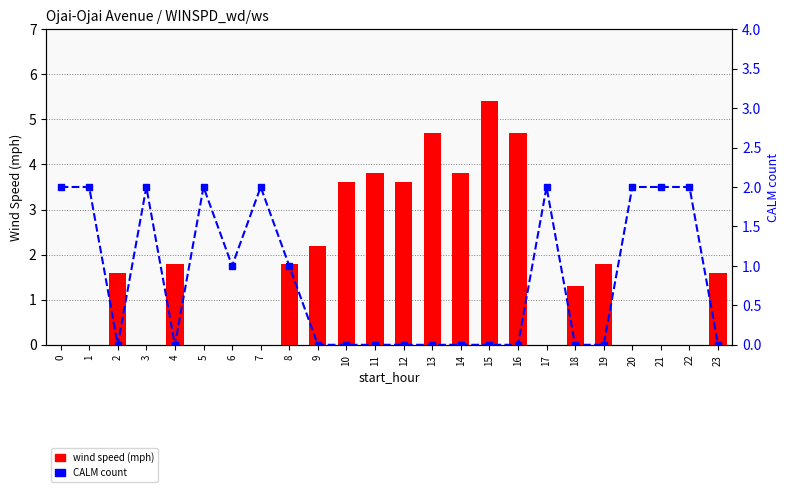

At 12, list the series in order from largest to smallest.

wind speed (mph), CALM count